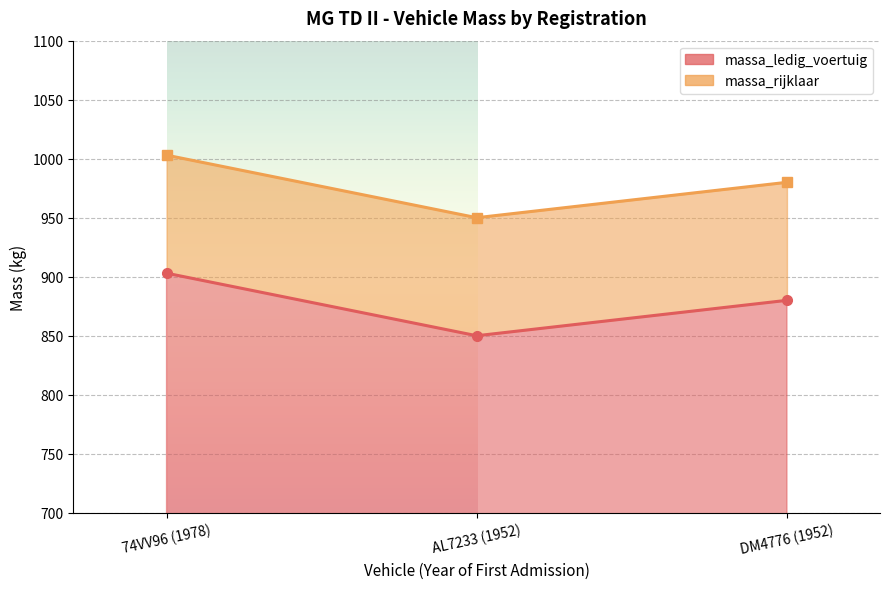

What is the label of the 2nd point from the left?

AL7233 (1952)